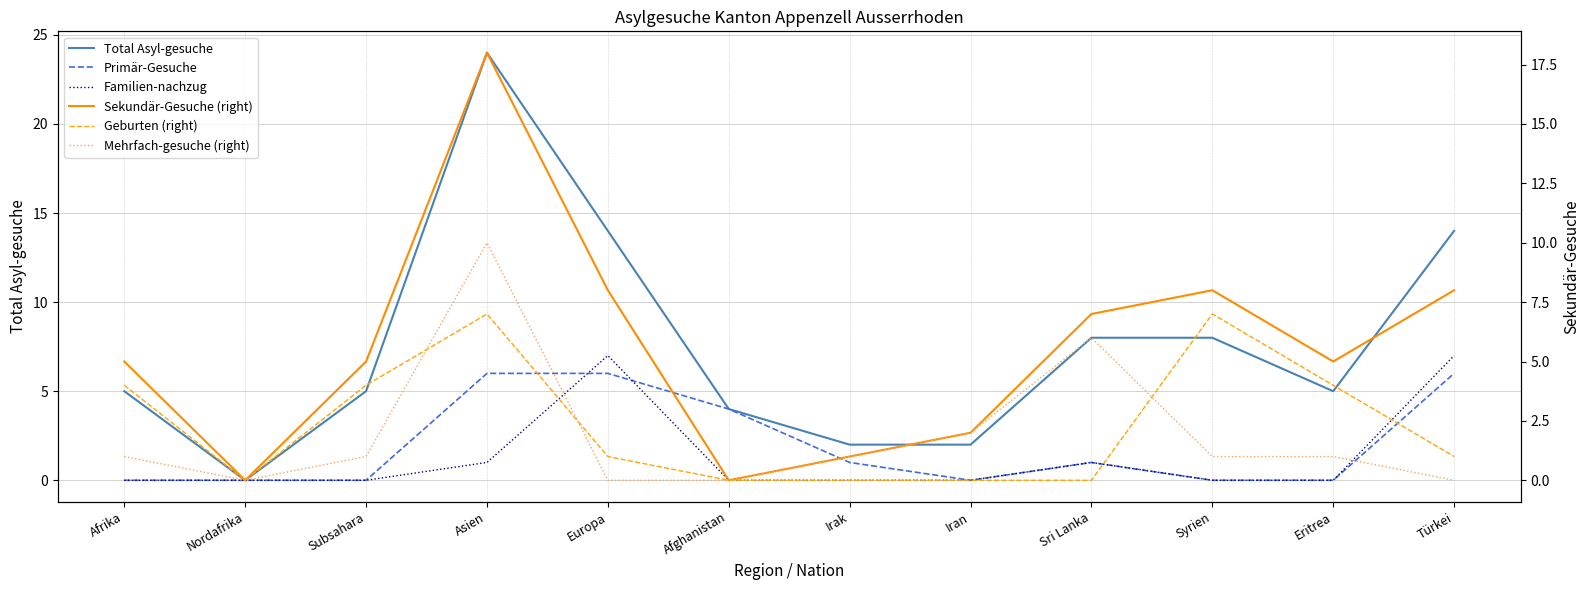

Which category has the highest value in the Primär-Gesuche series?

Asien